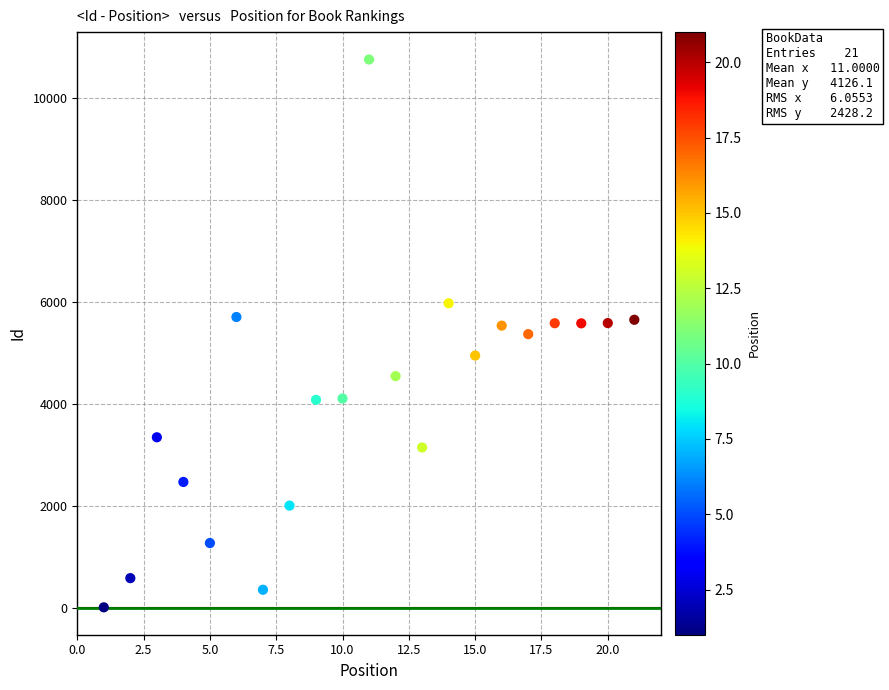

What is the range of X values (max minus min)?

20